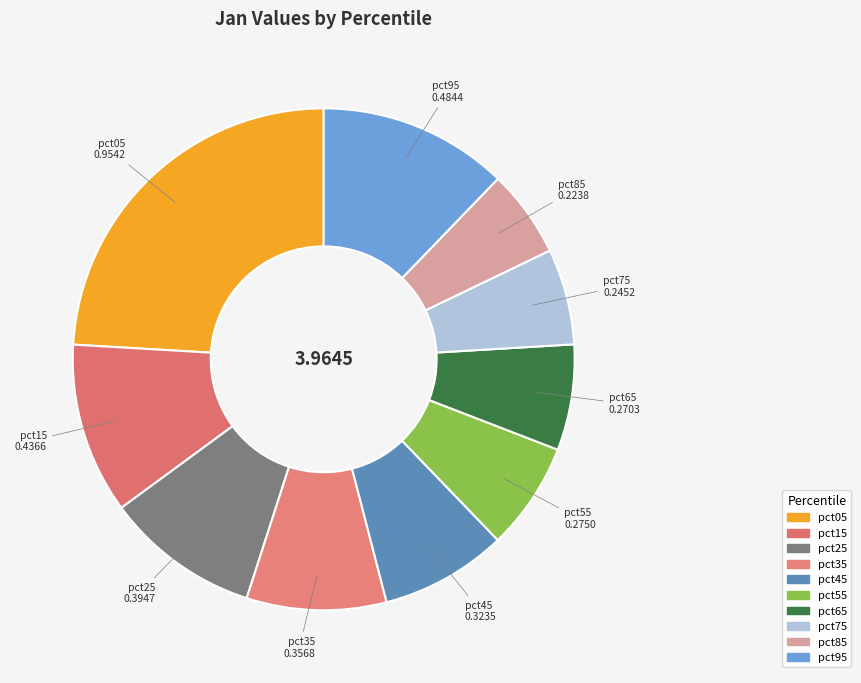

Is the sum of pct55 and pct95 greater than half?

No